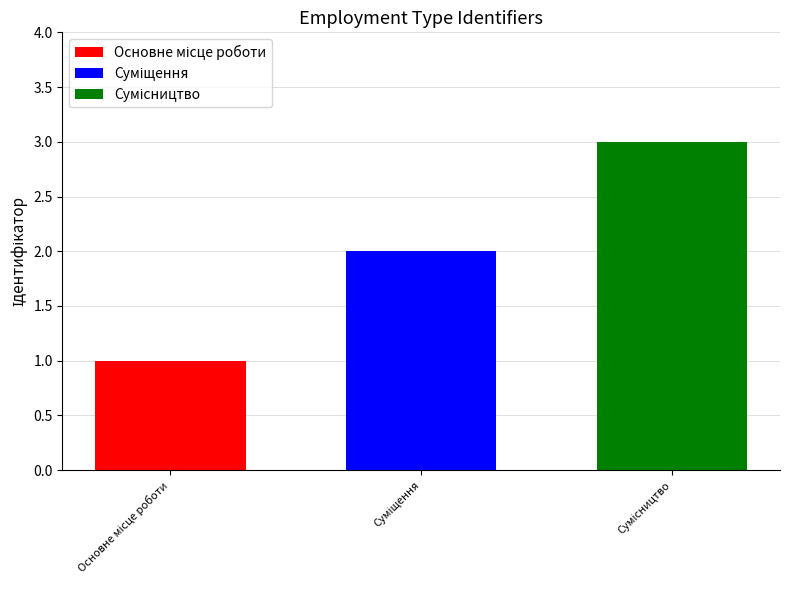

What is the maximum value shown in the chart?

3